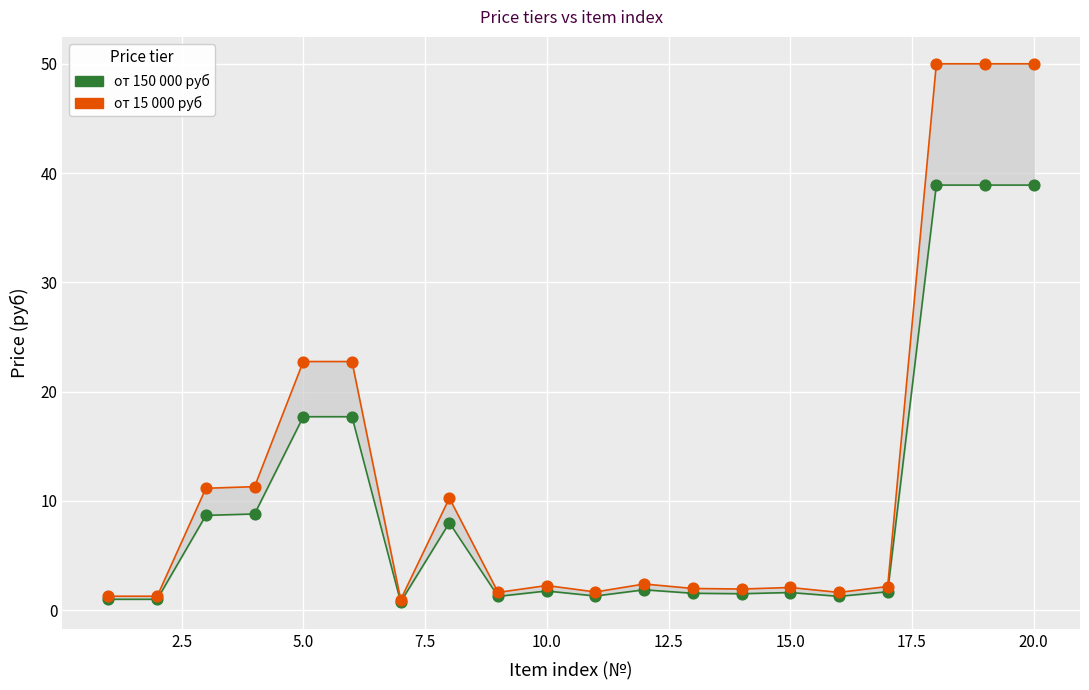

Which series has the widest spread of Y values?

от 15 000 руб